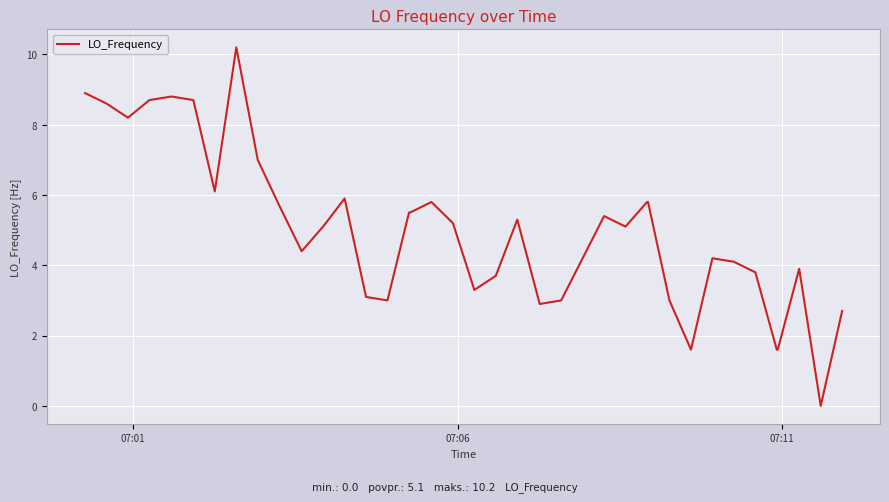

Reading left to right, transcribe all the data shown in this chart.

8.9	8.6	8.2	8.7	8.8	8.8	8.7	6.1	10.2	7.0	5.7	4.4	5.1	5.9	3.1	3.0	5.5	5.5	5.8	5.2	3.3	3.7	5.3	2.9	3.0	4.2	5.4	5.1	5.8	5.8	3.0	1.6	4.2	4.1	3.8	1.6	1.6	3.9	0.0	2.7